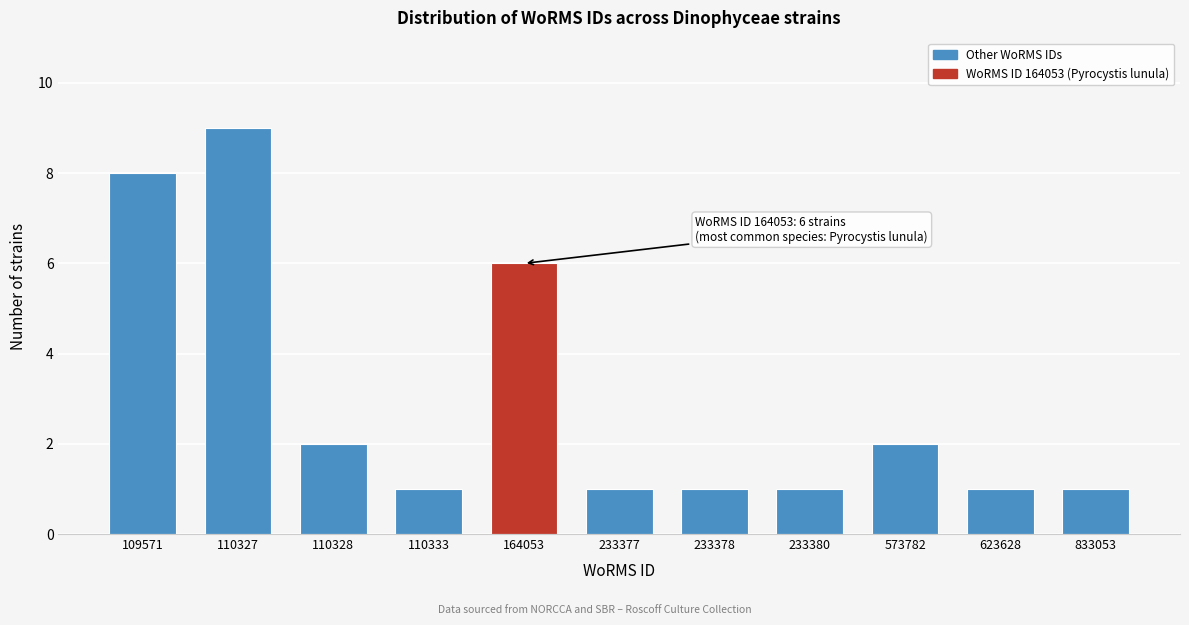

Reading left to right, what are all the values shown in this chart?

8	9	2	1	6	1	1	1	2	1	1